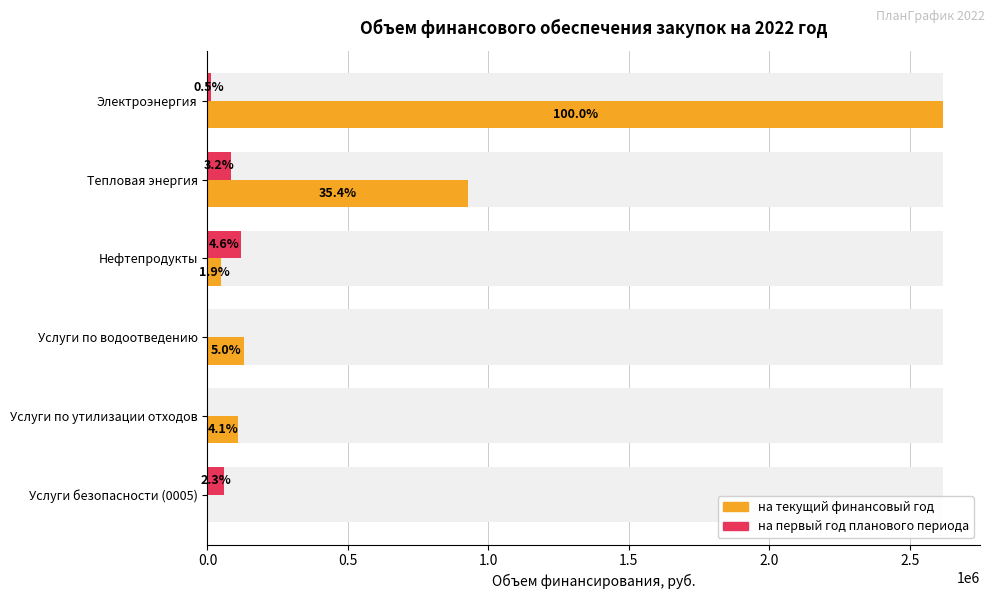

List the series in order of their overall mean, lowest first.

на первый год планового периода, на текущий финансовый год